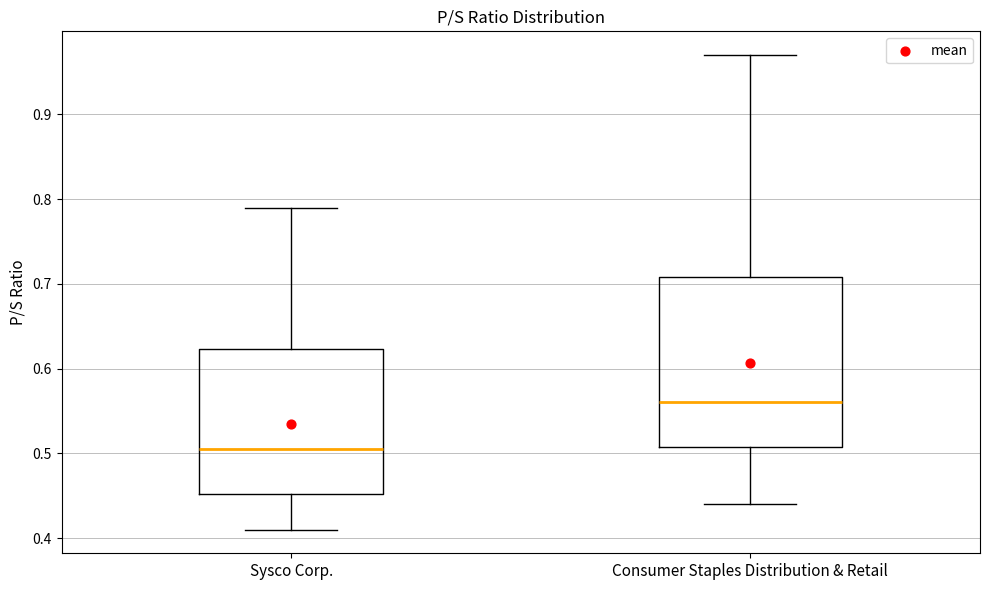

Reading left to right, transcribe this box plot: for each box, give where its median line is, the range the box spans, and where its two whiskers end, as read against the y-axis. The values are not printed on the chart, so give them approximately, as read against the axis.

Sysco Corp.: median 0.51, box 0.45 to 0.62, whiskers 0.41 to 0.79
Consumer Staples Distribution & Retail: median 0.56, box 0.51 to 0.71, whiskers 0.44 to 0.97